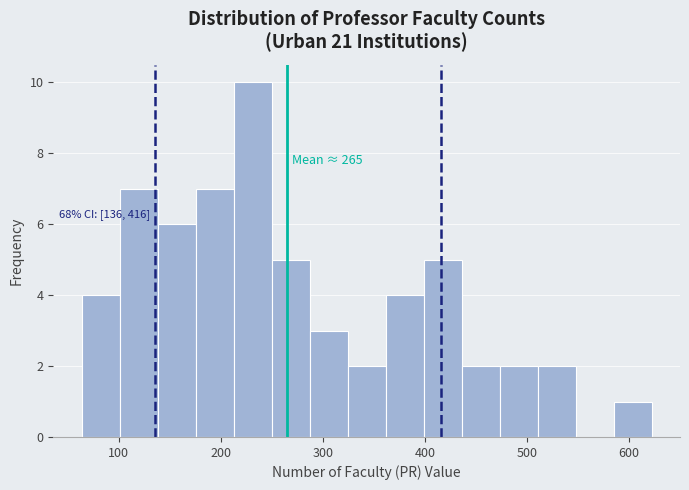

Around what value on the x-axis is the tallest bar? Give the approximate position of its centre, as read against the axis.

230